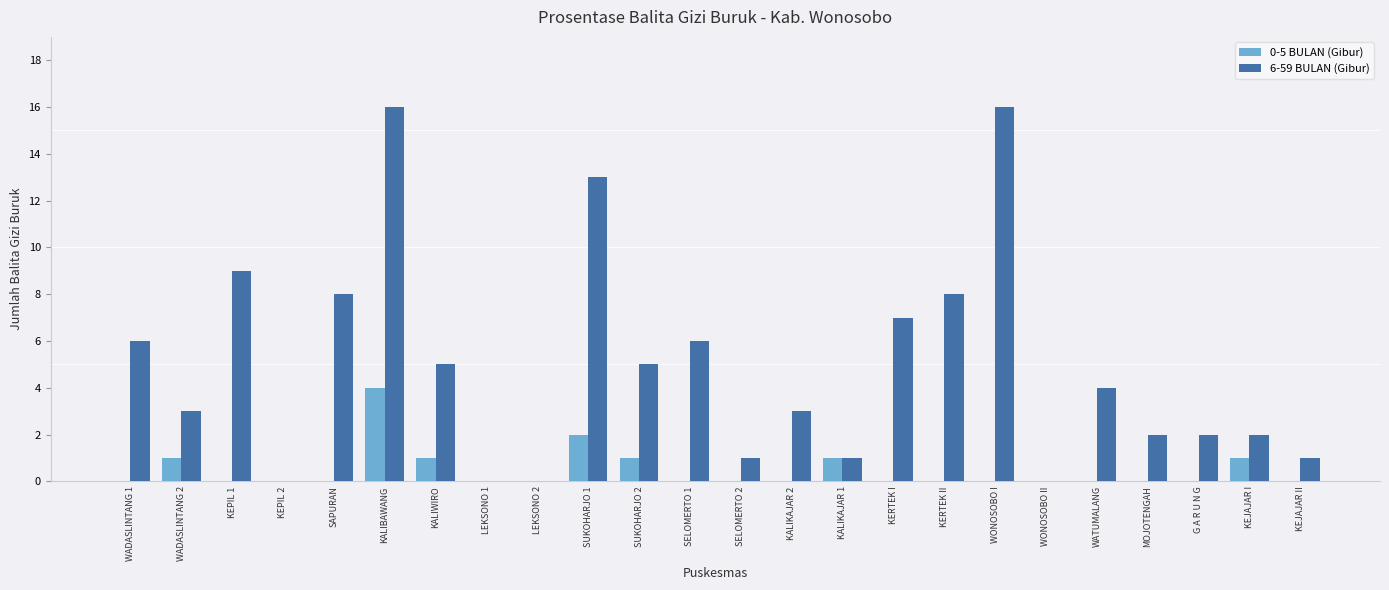

At which category is the sum across all series the highest?

KALIBAWANG